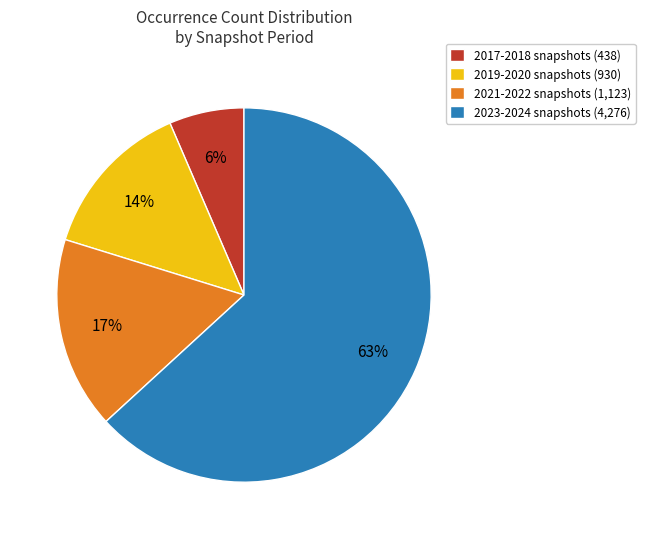

Combined, do 2017-2018 snapshots (438) and 2023-2024 snapshots (4,276) account for over 50%?

Yes